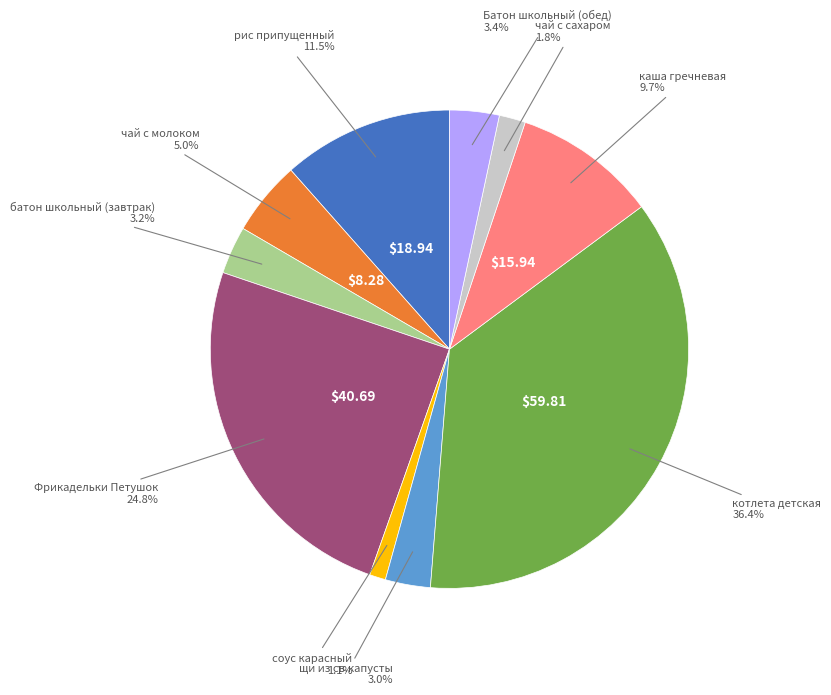

Does any single category account for the majority?

No